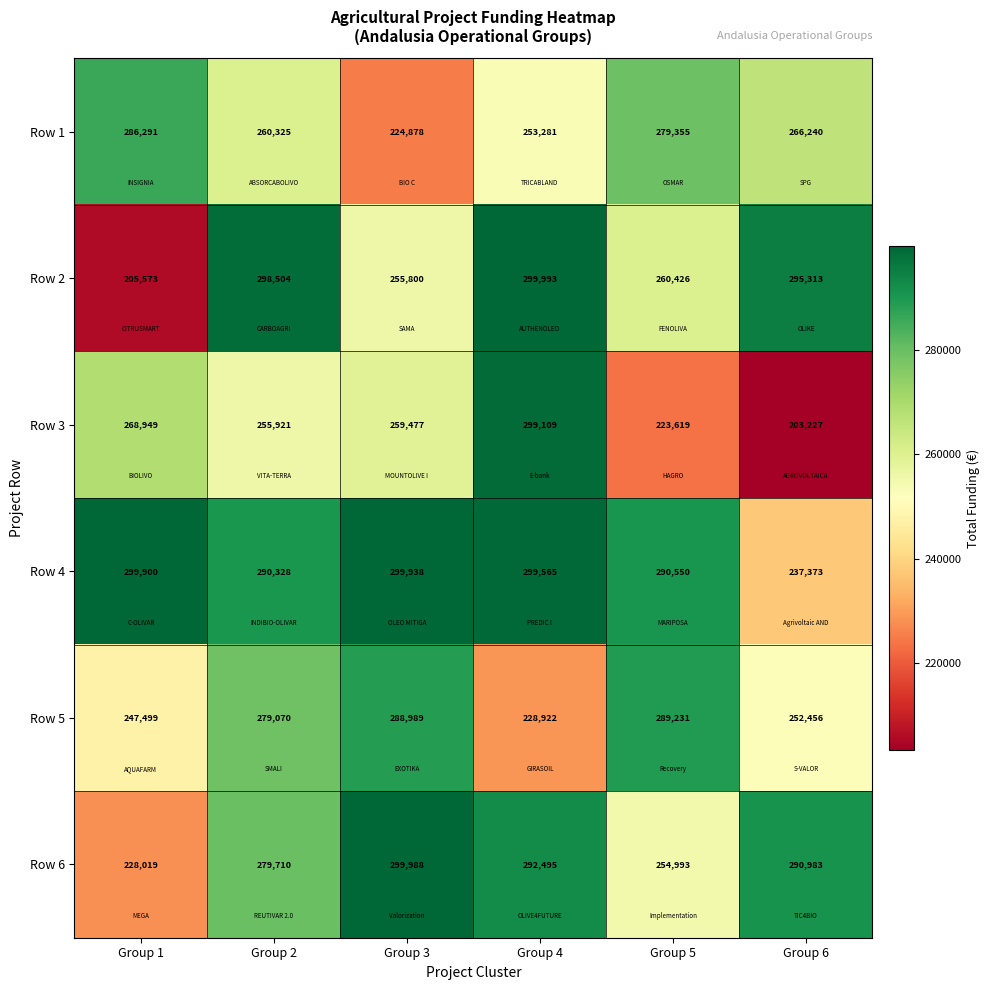

What is the spread (max minus min) of values at Group 1?

94327